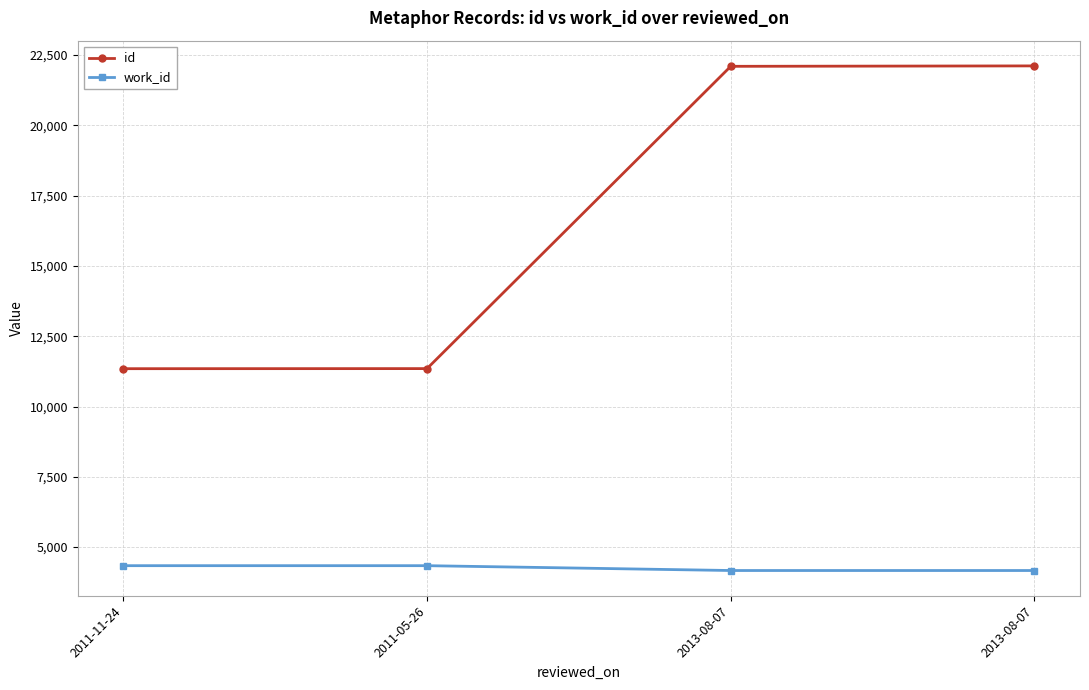

True or false: id and work_id intersect in this chart.

False